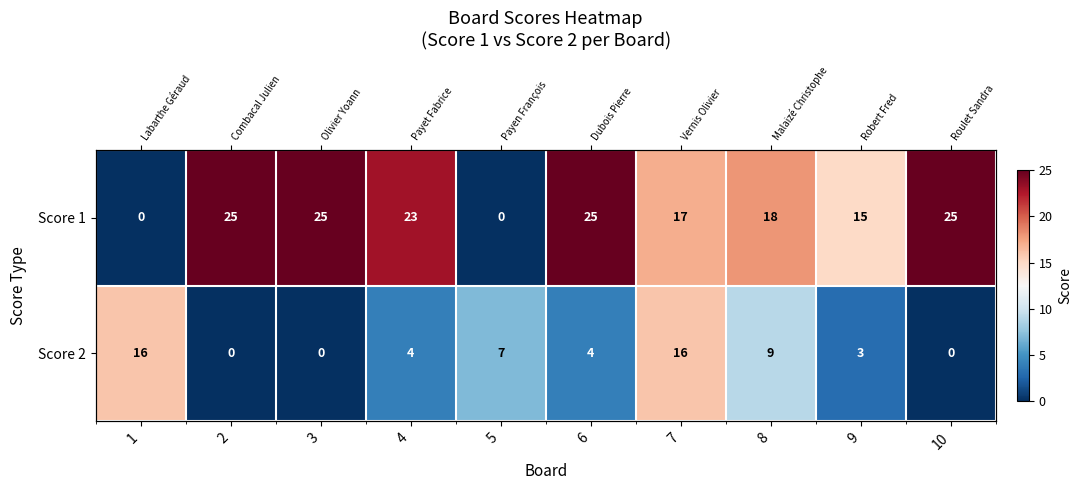

How many values in Score 2 are above zero?

7